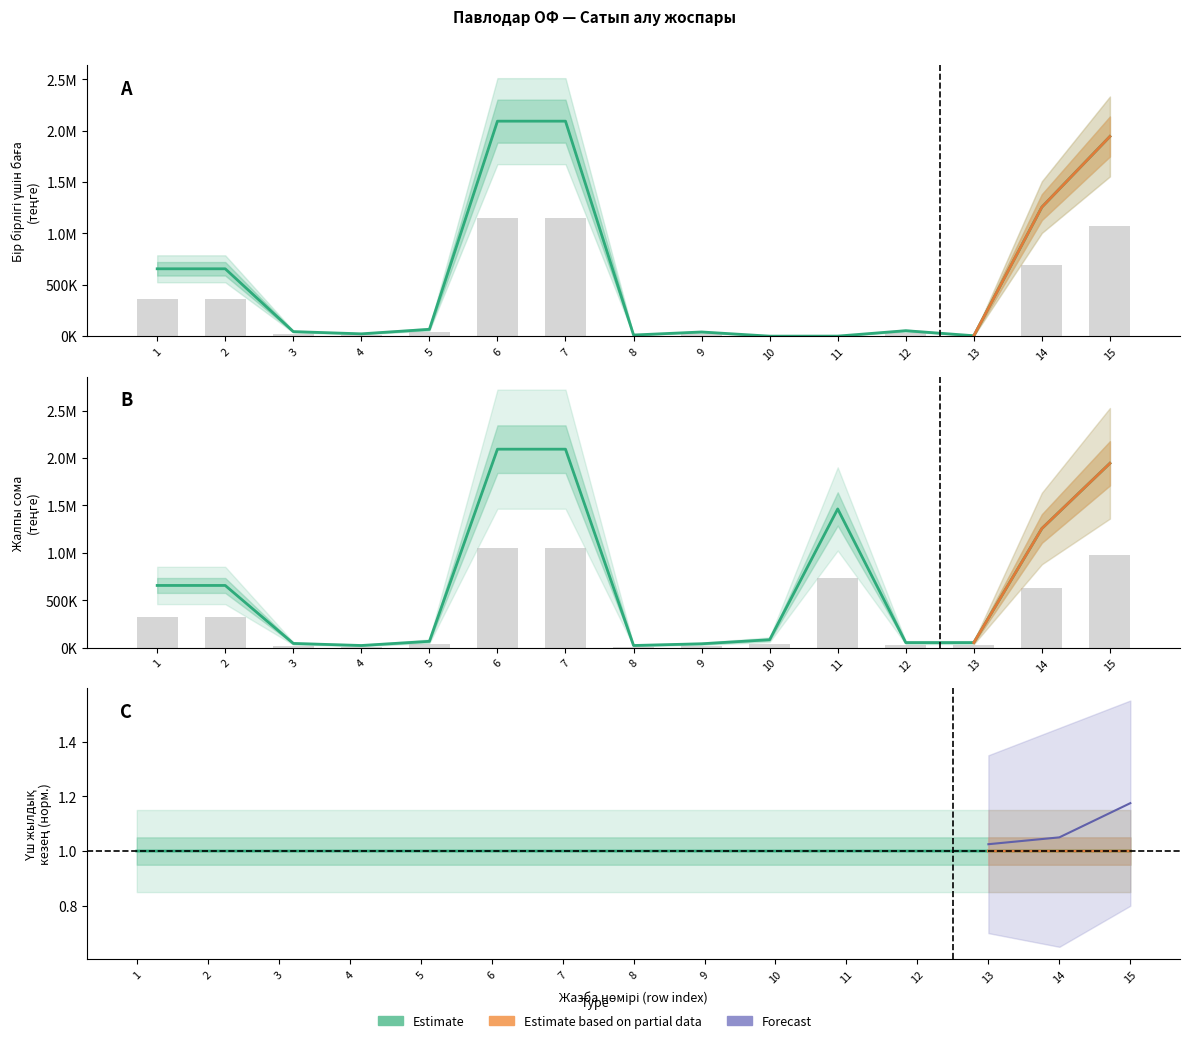

Is the value of Жалпы сома at 7 greater than the value of Үш жылдық кезең at 2?

Yes